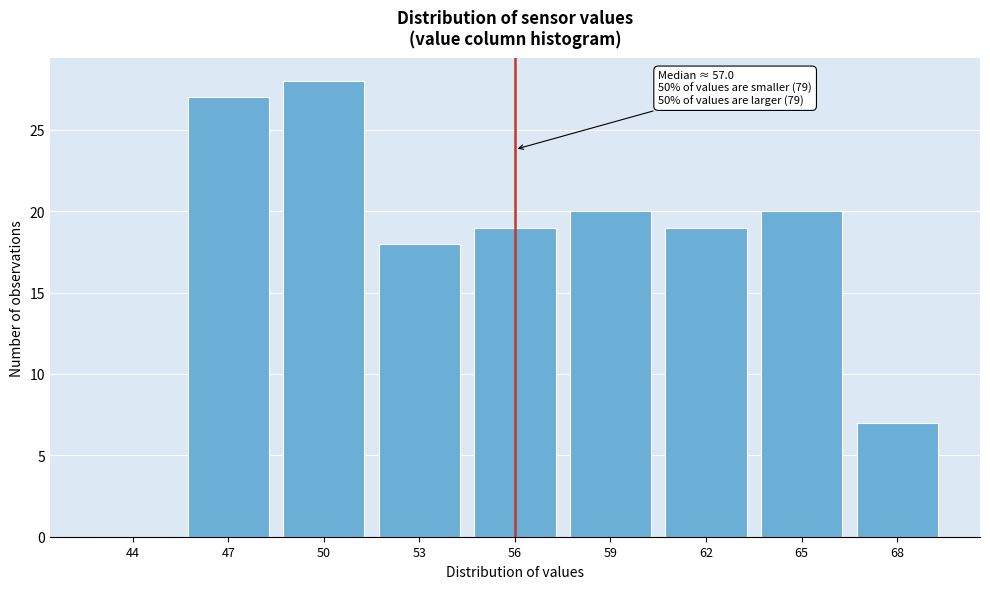

Reading left to right, what are all the values shown in this chart?

44=0	47=27	50=28	53=18	56=19	59=20	62=19	65=20	68=7